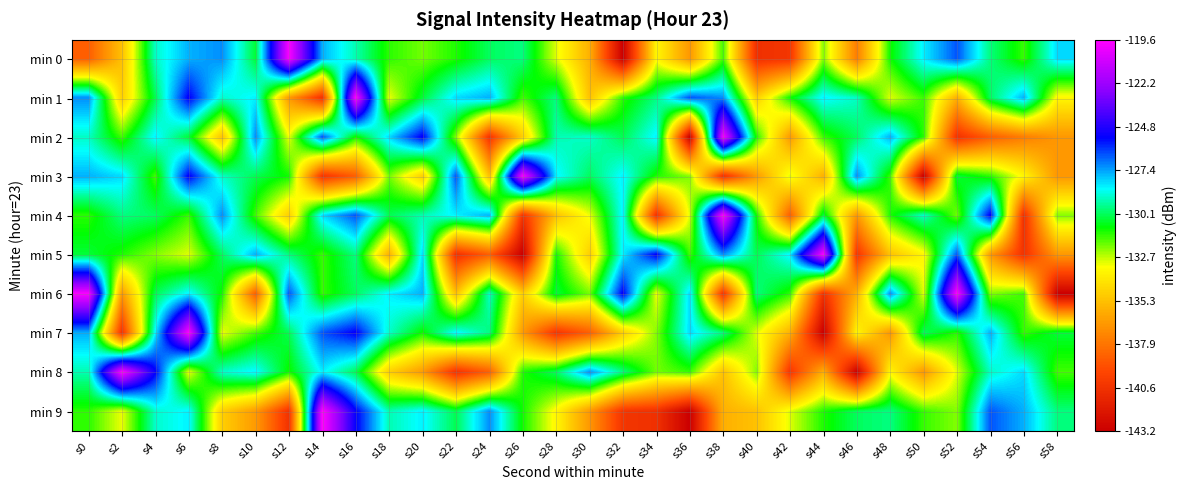

Count the number of data series in this chart.

10